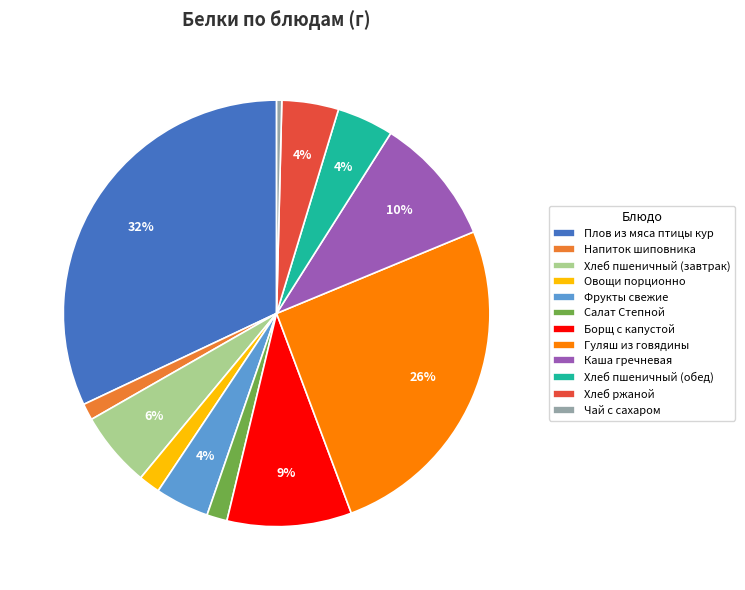

What is the largest slice in the pie chart?

Плов из мяса птицы кур